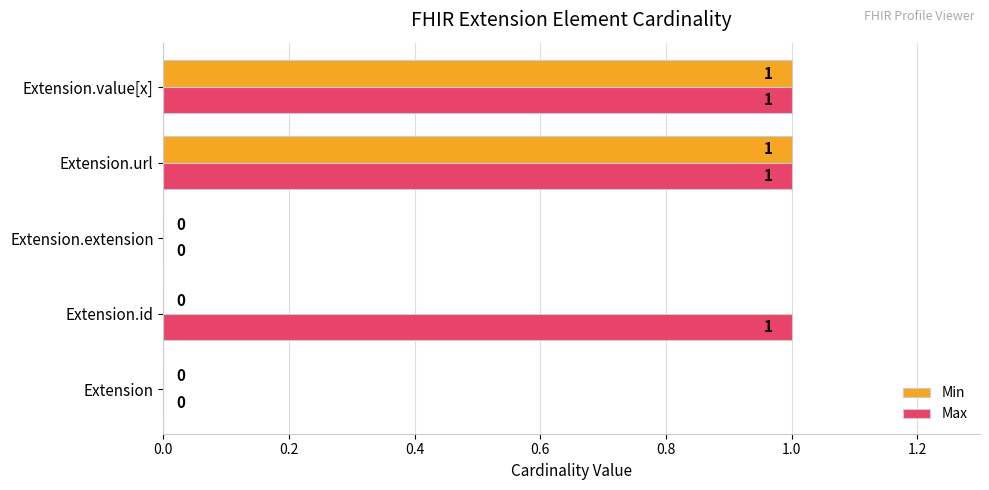

How many distinct data groups are displayed?

2